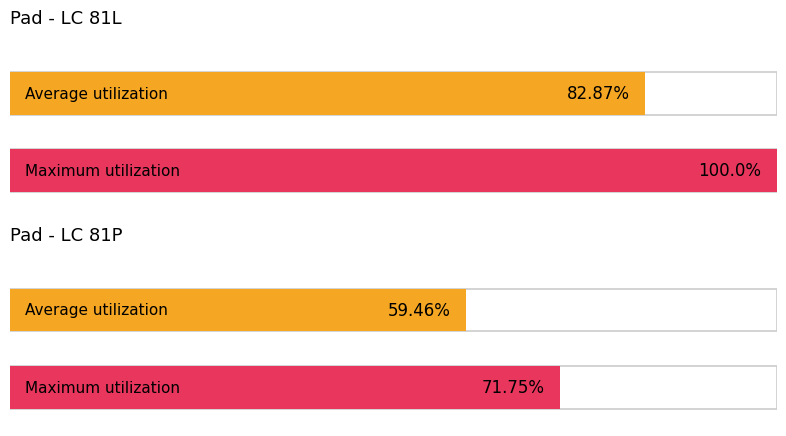

How many data points does each series have?

2